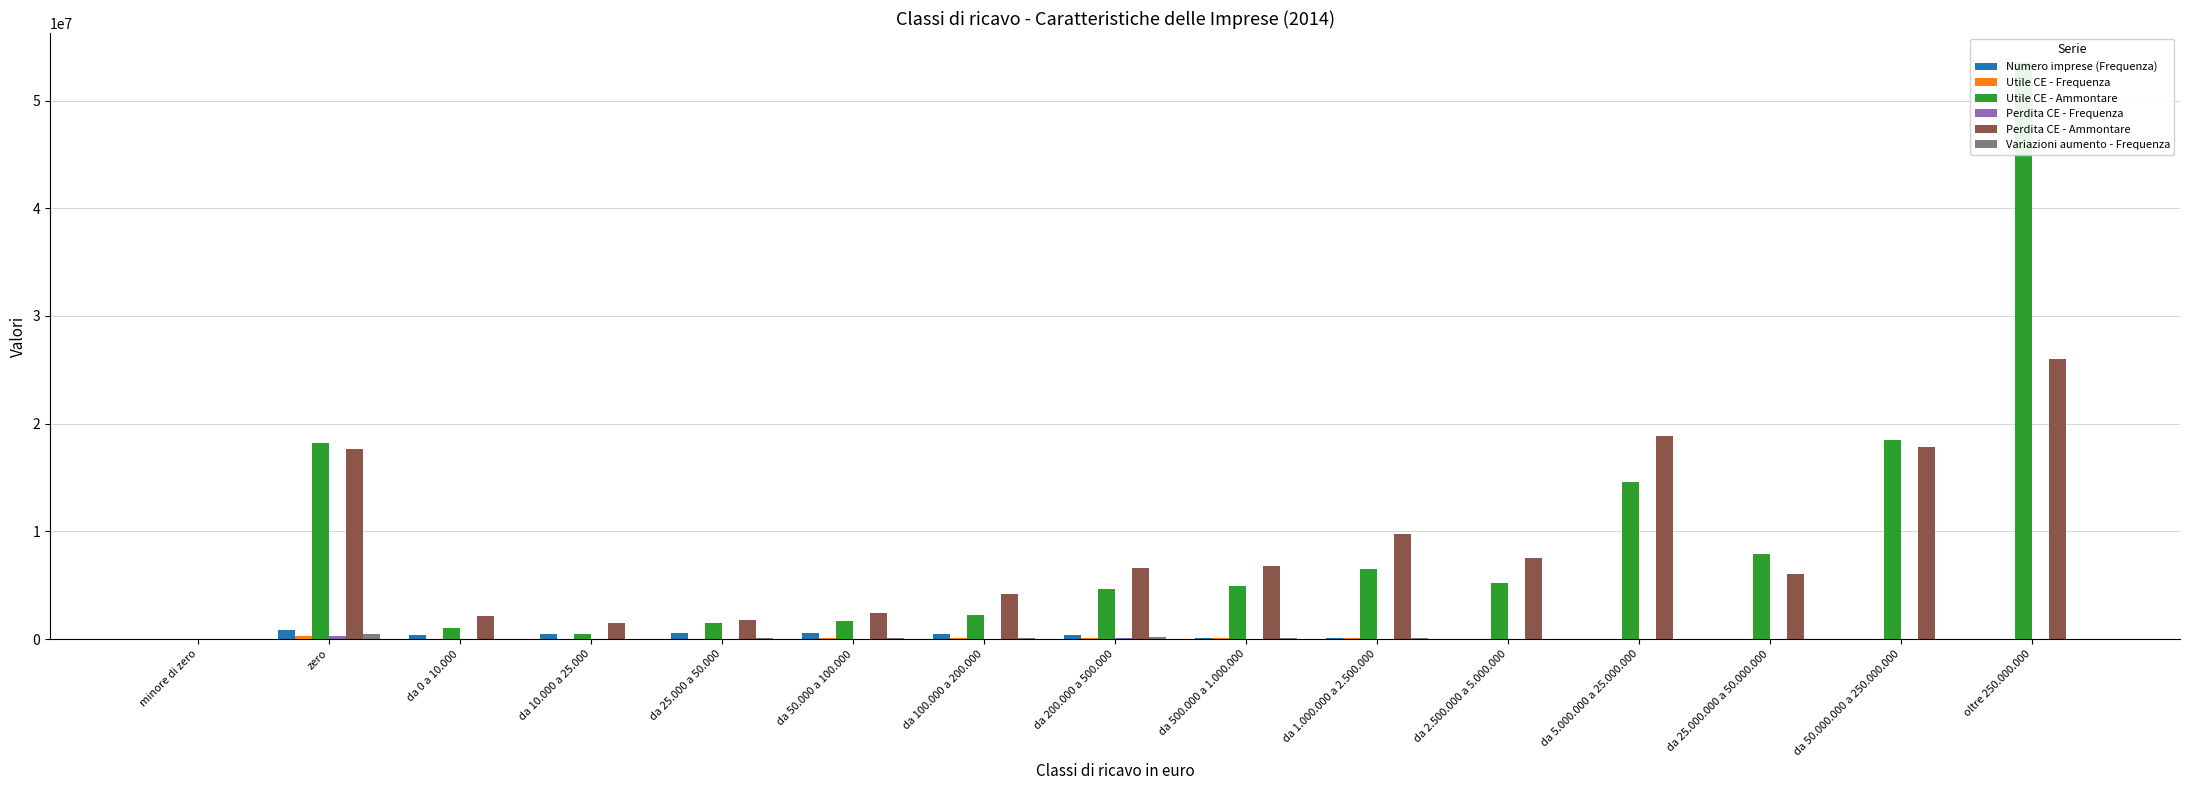

Which category has the lowest value across all series?

minore di zero